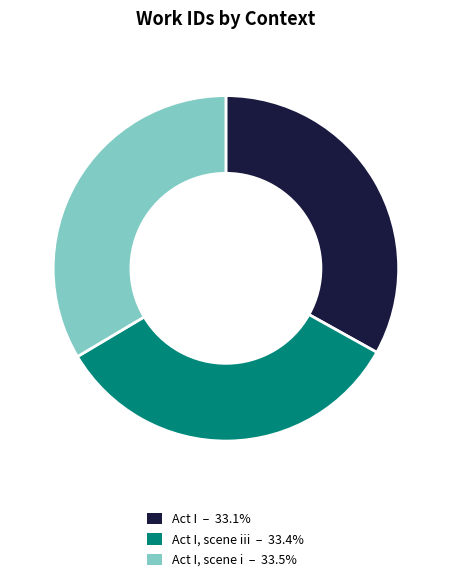

Is there any slice that represents more than half of the pie?

No